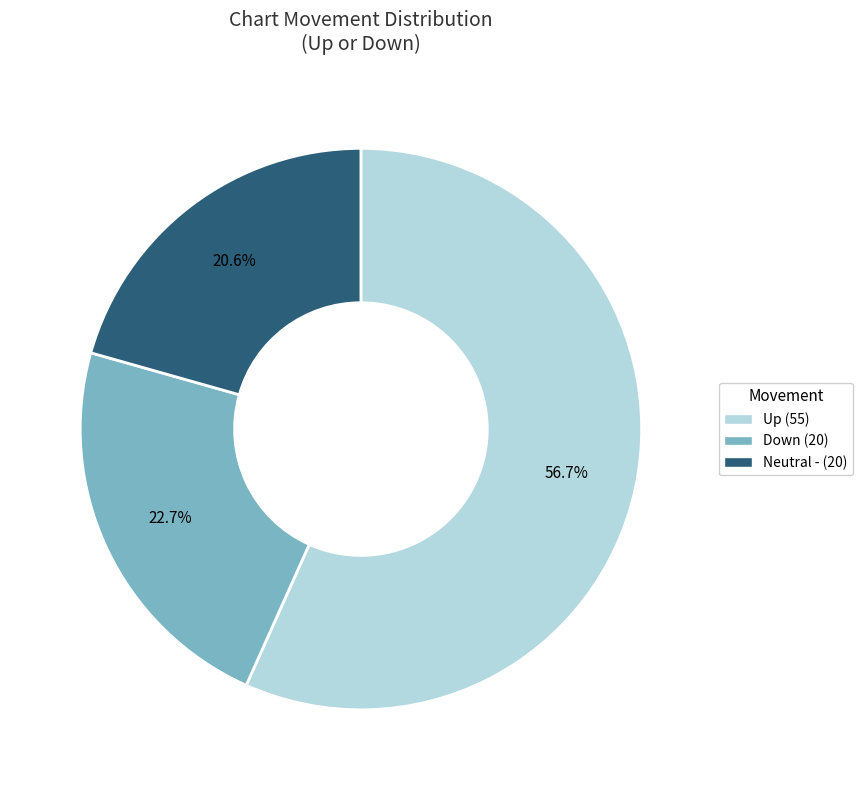

Is there a majority slice in this chart?

Yes